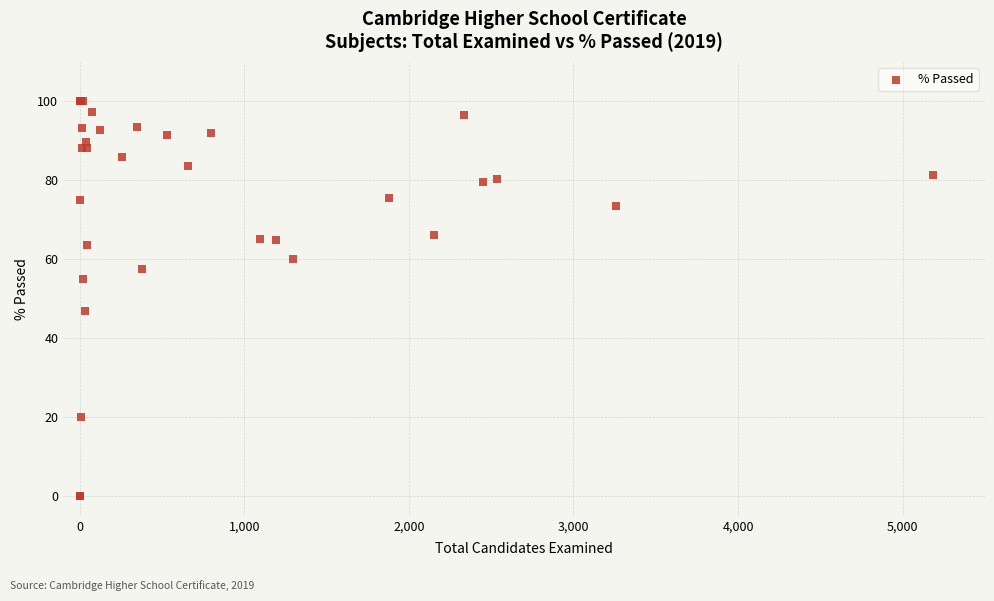

What Y value in the scatter plot is closest to 50?

46.9